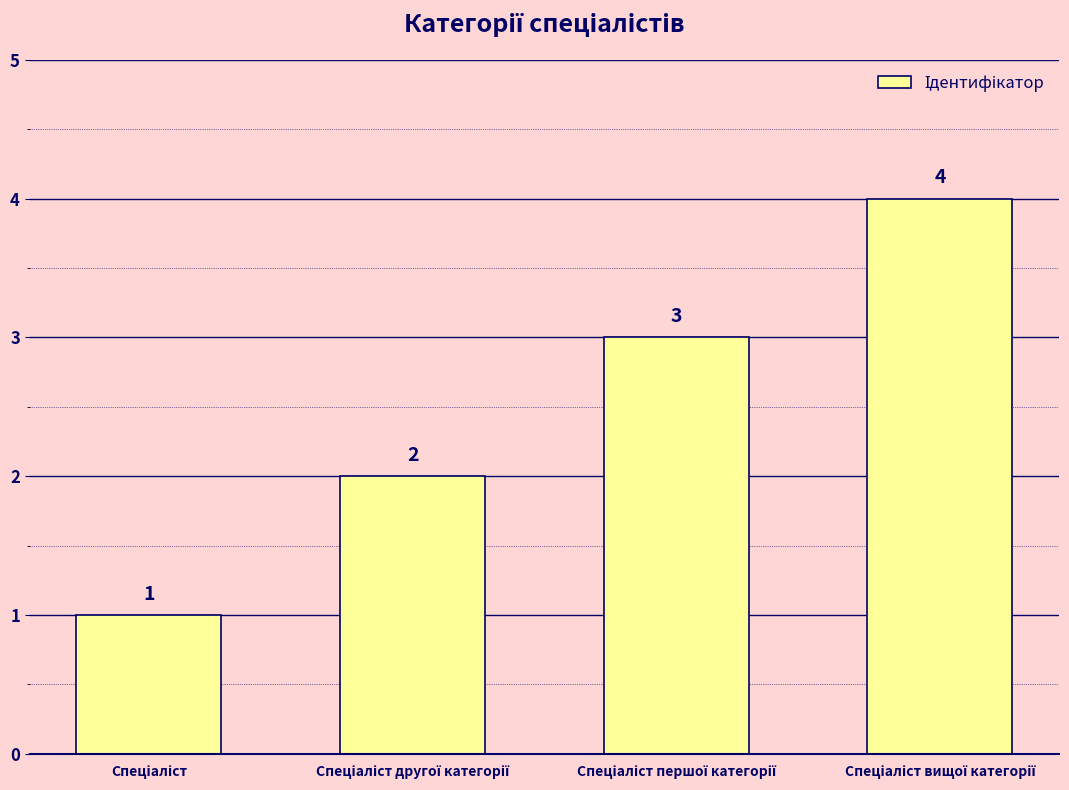

What is the value of the 1st bar from the left?

1